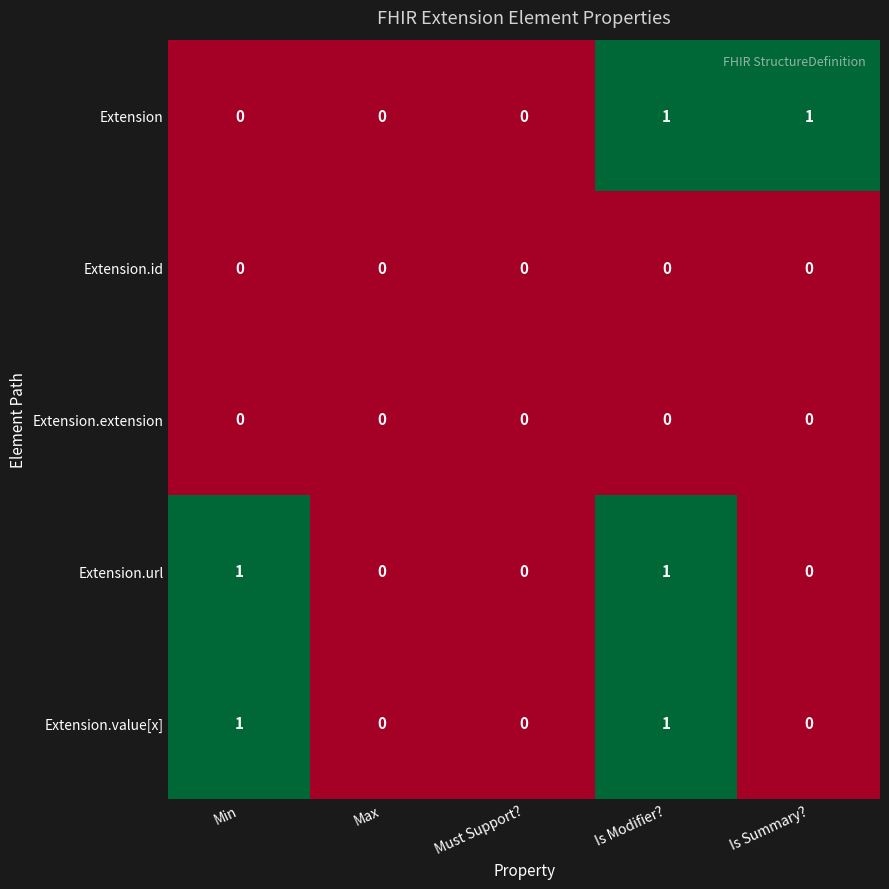

At which category is the sum across all series the highest?

Is Modifier?